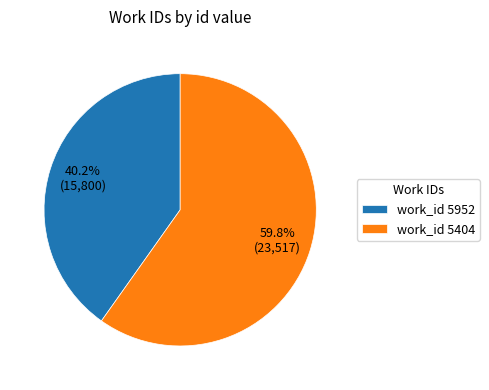

How many slices are in this pie chart?

2